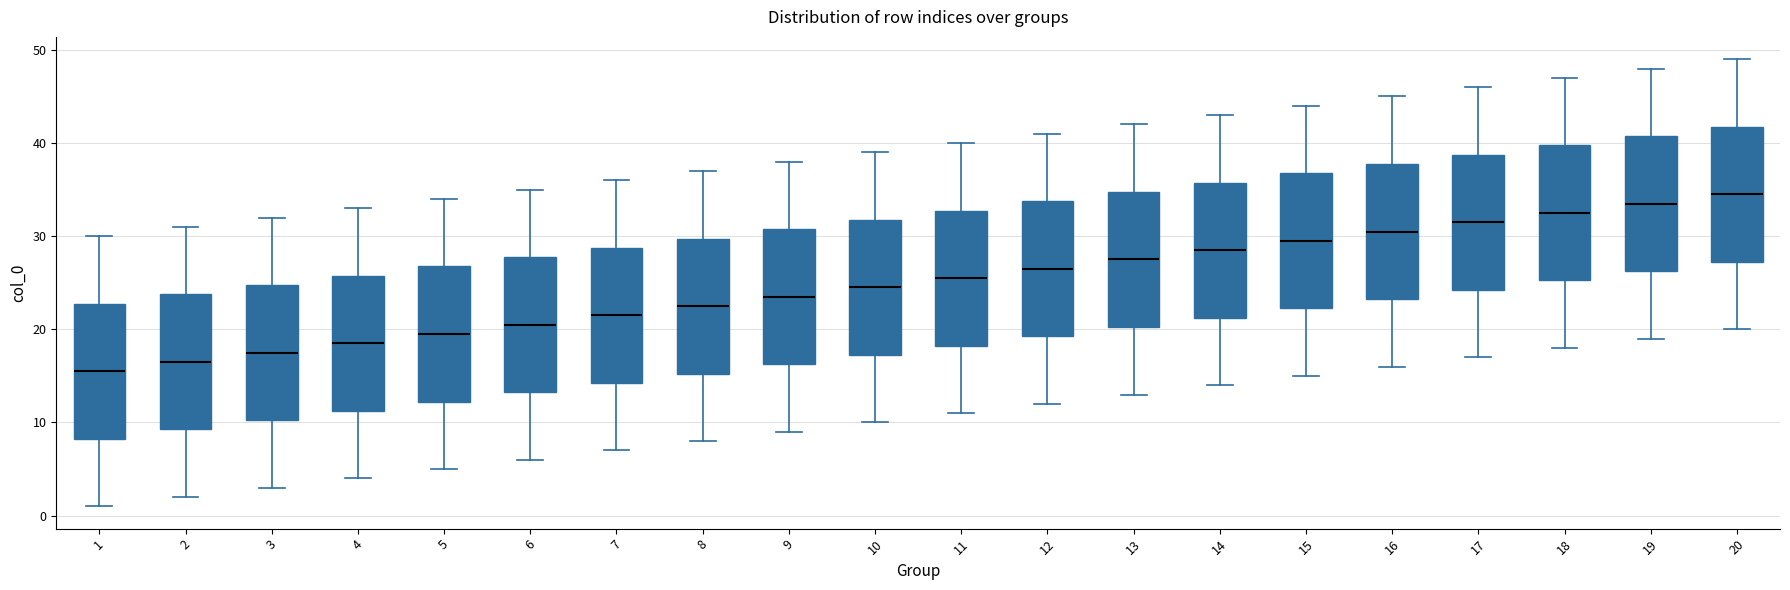

Which box has the highest median line?

20